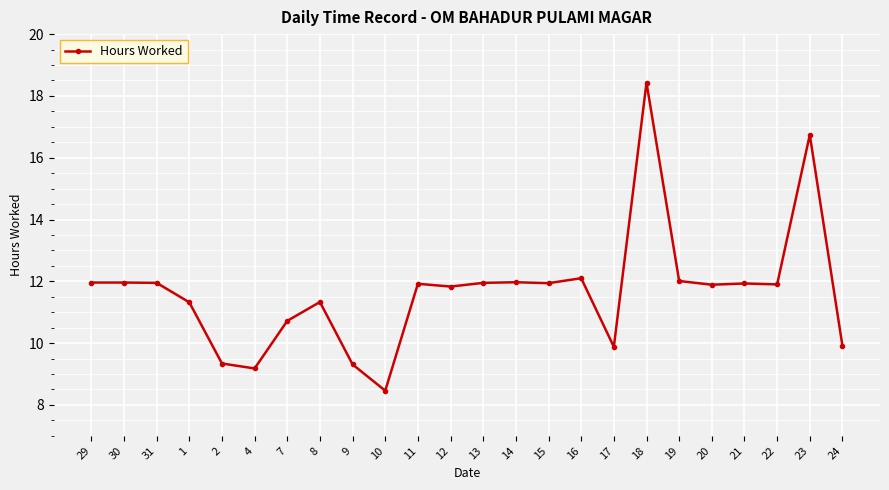

True or false: the data shows 12.0 at 14.

True